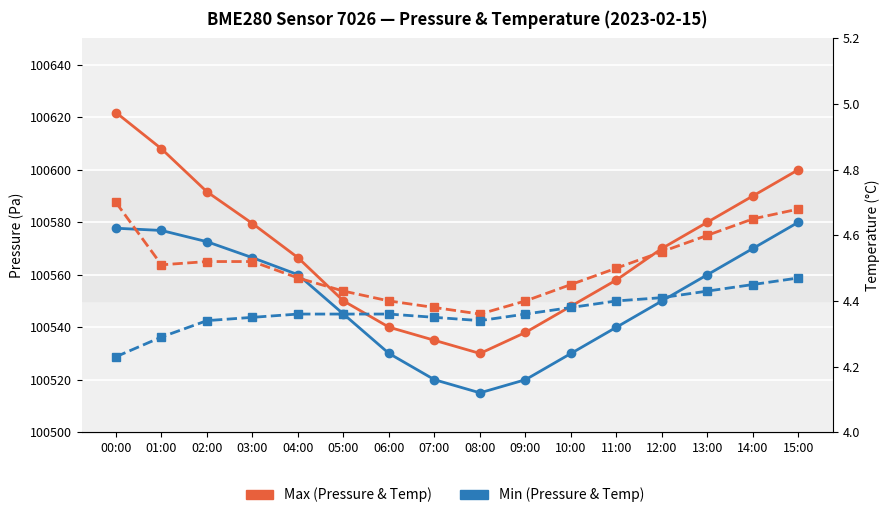

What is the label of the 15th point from the right?

01:00